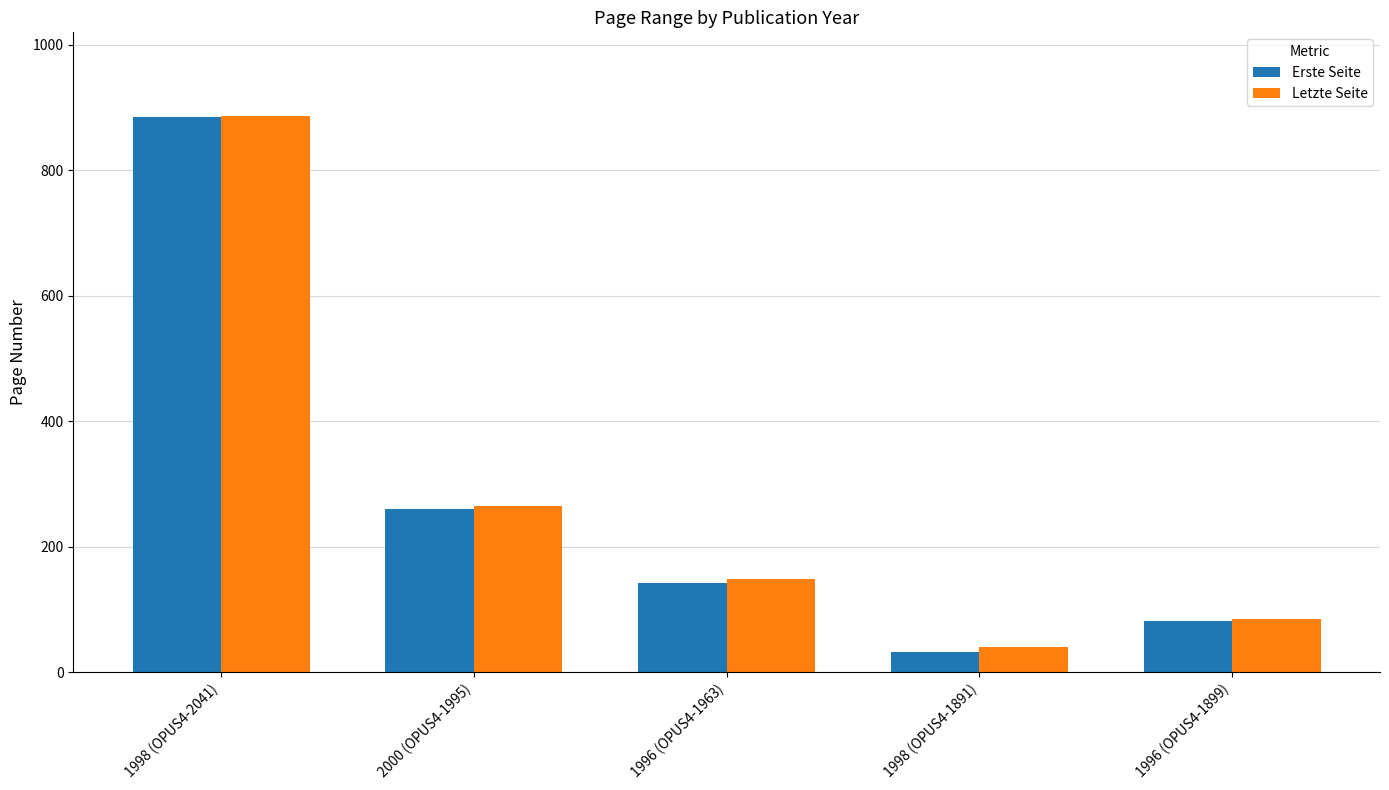

List the labels in order of Letzte Seite value, smallest first.

1998 (OPUS4-1891), 1996 (OPUS4-1899), 1996 (OPUS4-1963), 2000 (OPUS4-1995), 1998 (OPUS4-2041)